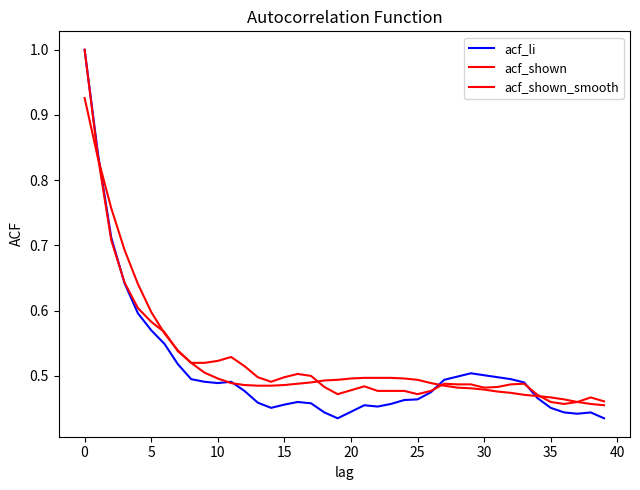

Does the chart display data point markers on the line(s)?

No